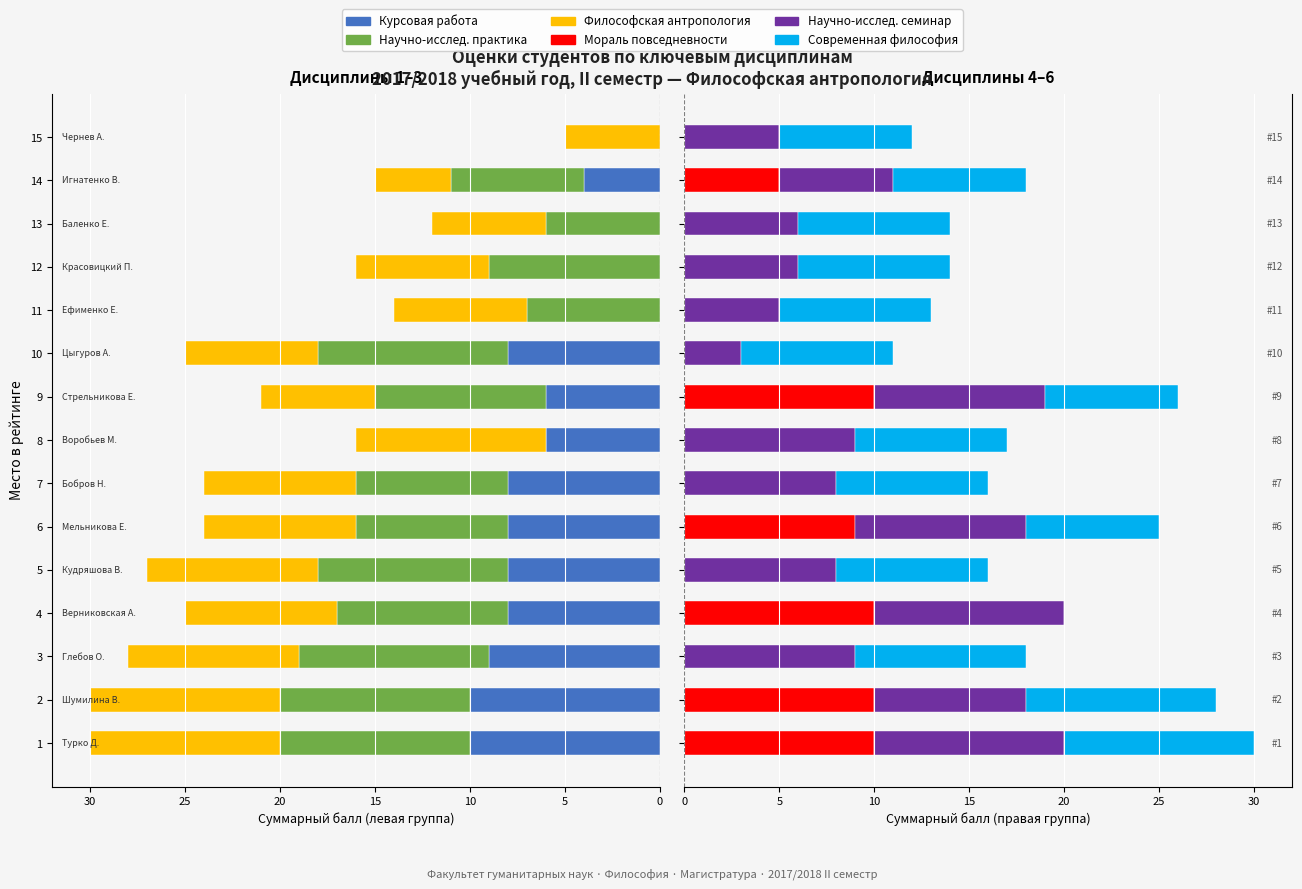

Reading left to right, transcribe all the data shown in this chart.

Курсовая работа: -10	-10	-9	-8	-8	-8	-8	-6	-6	-8	0	0	0	-4	0
Научно-исслед. практика: -10	-10	-10	-9	-10	-8	-8	0	-9	-10	-7	-9	-6	-7	0
Философская антропология: -10	-10	-9	-8	-9	-8	-8	-10	-6	-7	-7	-7	-6	-4	-5
Мораль повседневности: 10	10	0	10	0	9	0	0	10	0	0	0	0	5	0
Научно-исслед. семинар: 10	8	9	10	8	9	8	9	9	3	5	6	6	6	5
Современная философия: 10	10	9	0	8	7	8	8	7	8	8	8	8	7	7